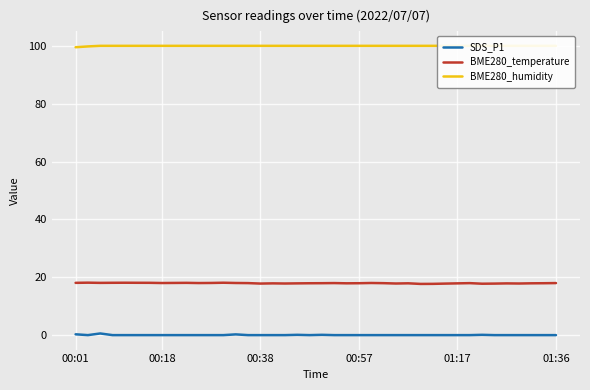

True or false: BME280_humidity and SDS_P1 cross at least once.

False